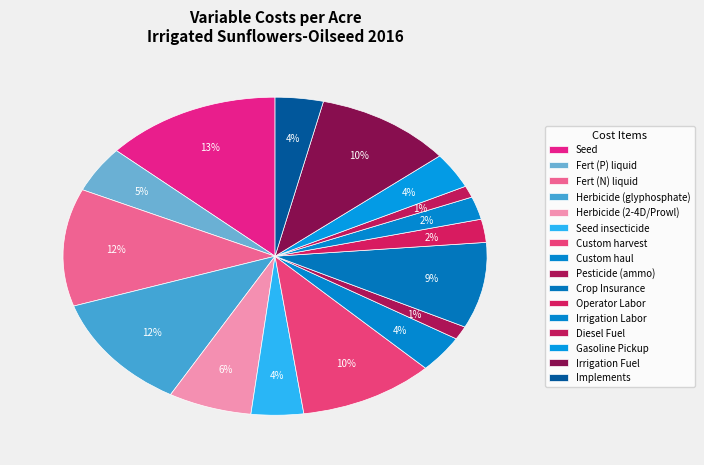

To the nearest percent, what portion does Gasoline Pickup represent?

4%